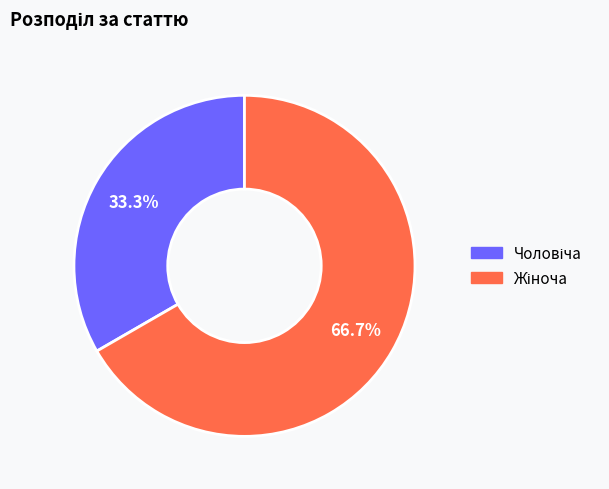

Is there a majority slice in this chart?

Yes